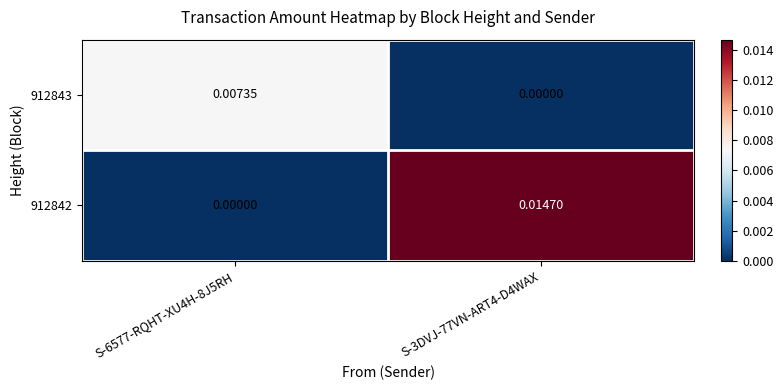

How many values in 912842 are above zero?

1